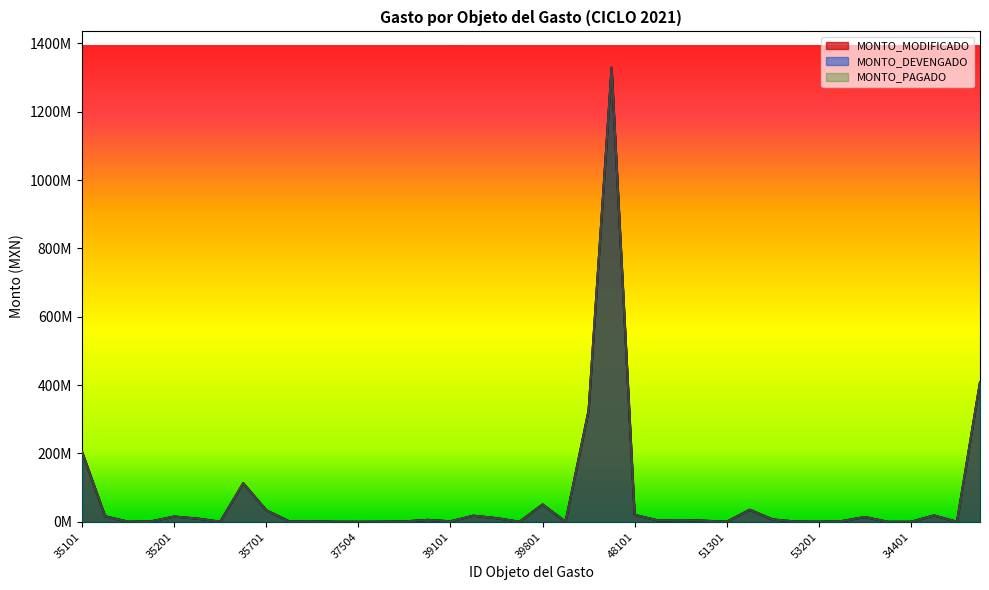

What is the average value of the MONTO_DEVENGADO series?

66523950